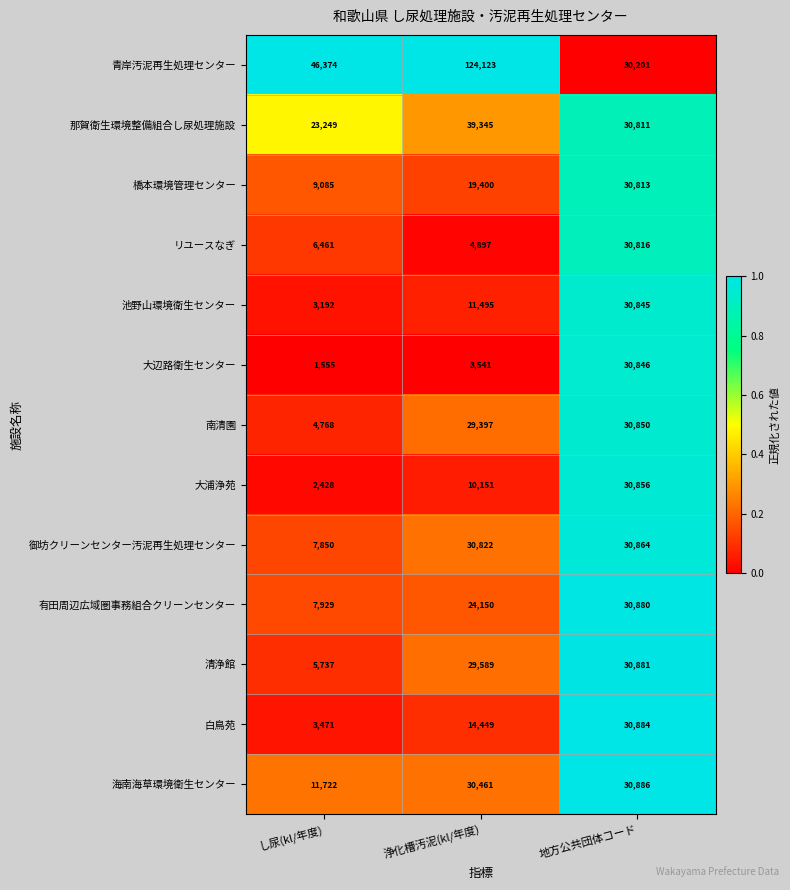

What is the total value across all series at 地方公共団体コード?

400433